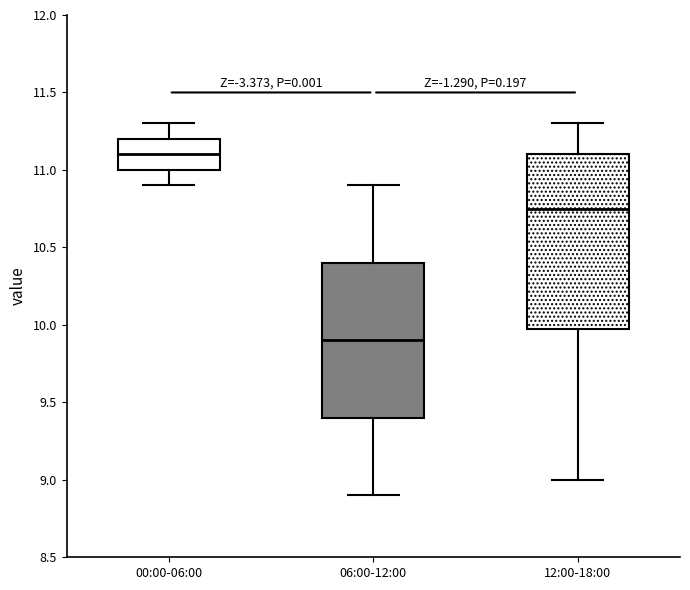

Where does the upper whisker of the box for 06:00-12:00 end on the y-axis? The values are not printed on the chart, so give them approximately, as read against the axis.

10.90